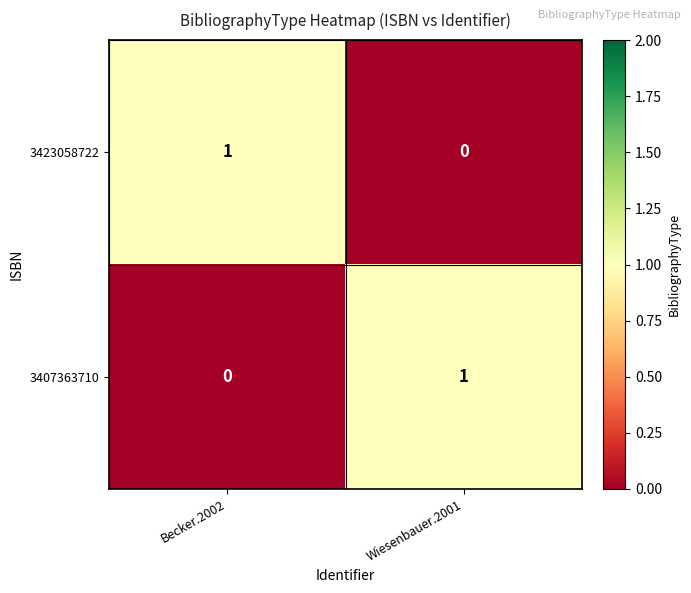

What is the spread (max minus min) of values at Becker.2002?

1